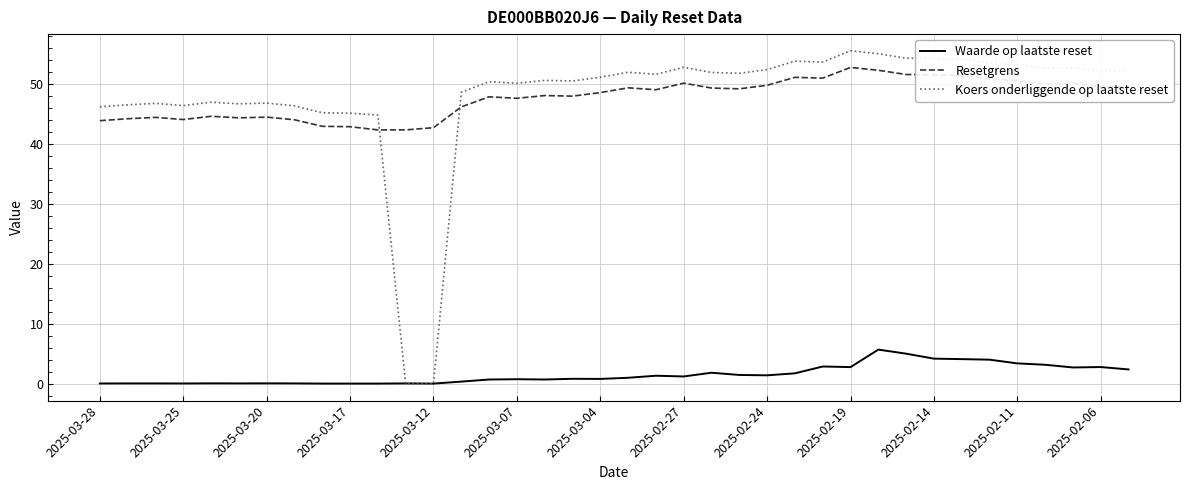

What are all the series names shown in the legend?

Waarde op laatste reset, Resetgrens, Koers onderliggende op laatste reset